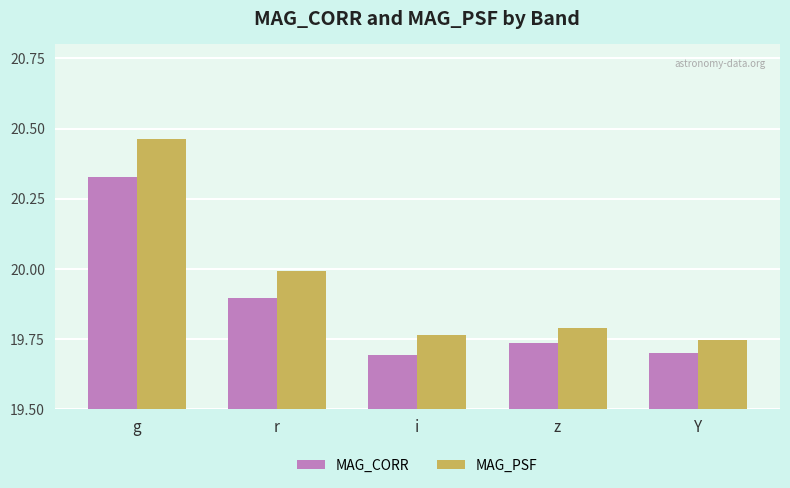

The MAG_CORR series shows 19.7 at i. True or false?

True